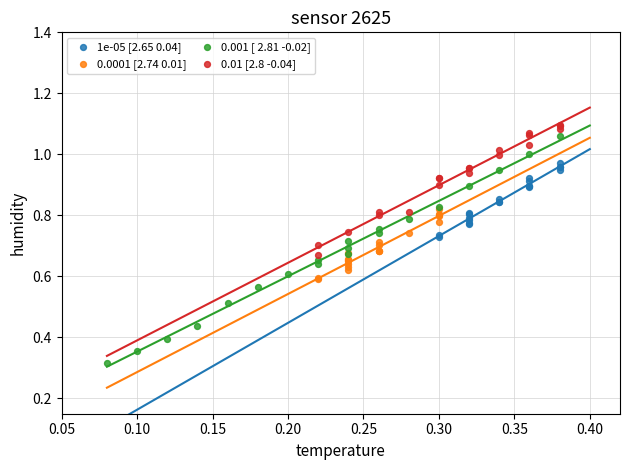

Which series contains the lowest Y value?

0.001 [ 2.81 -0.02]